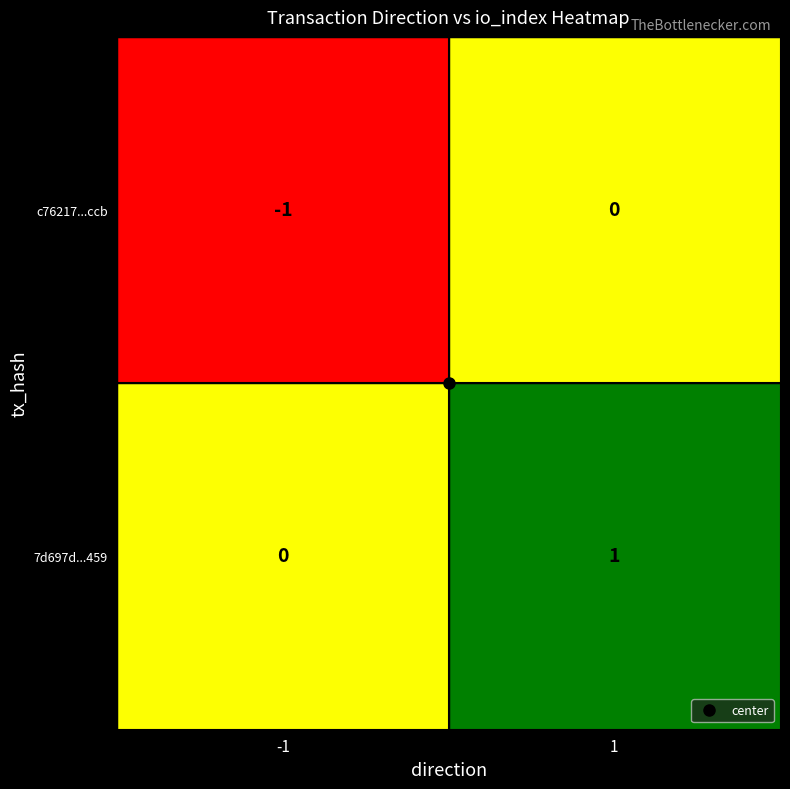

List the labels in order of 7d697d...459 value, largest first.

1, -1